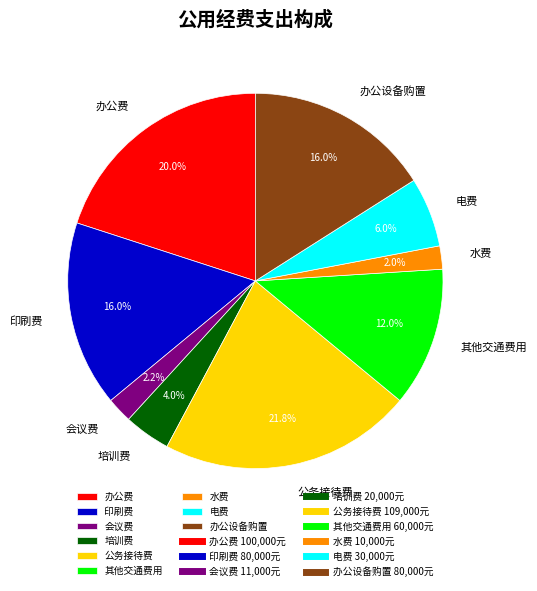

What percentage is the 办公费 slice, to the nearest percent?

20%